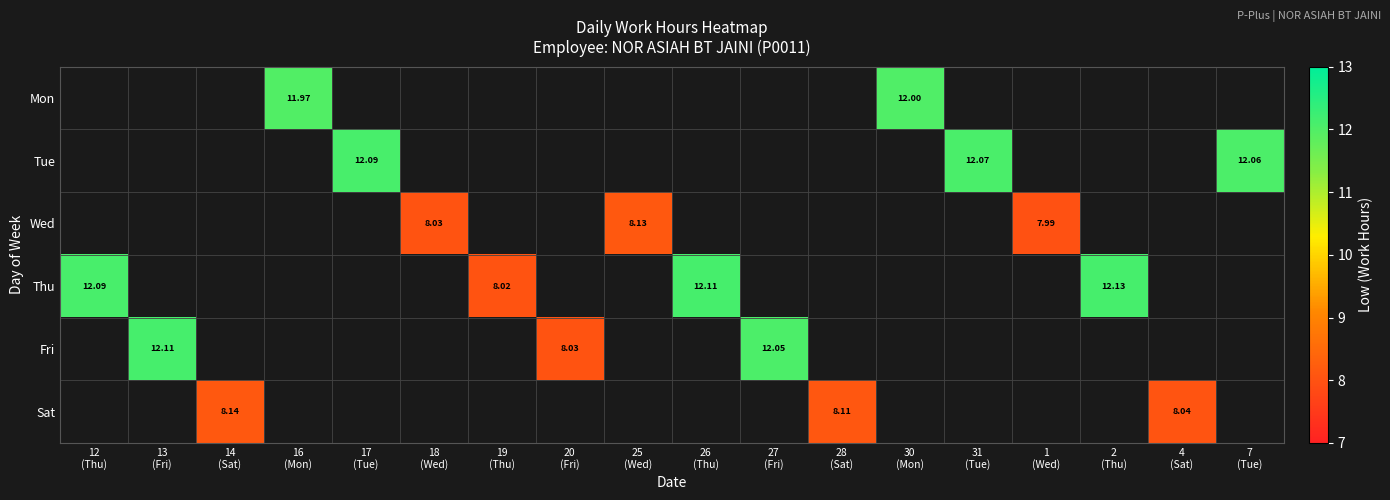

Is the value of Sat at 19 (Thu) greater than the value of Fri at 2 (Thu)?

No